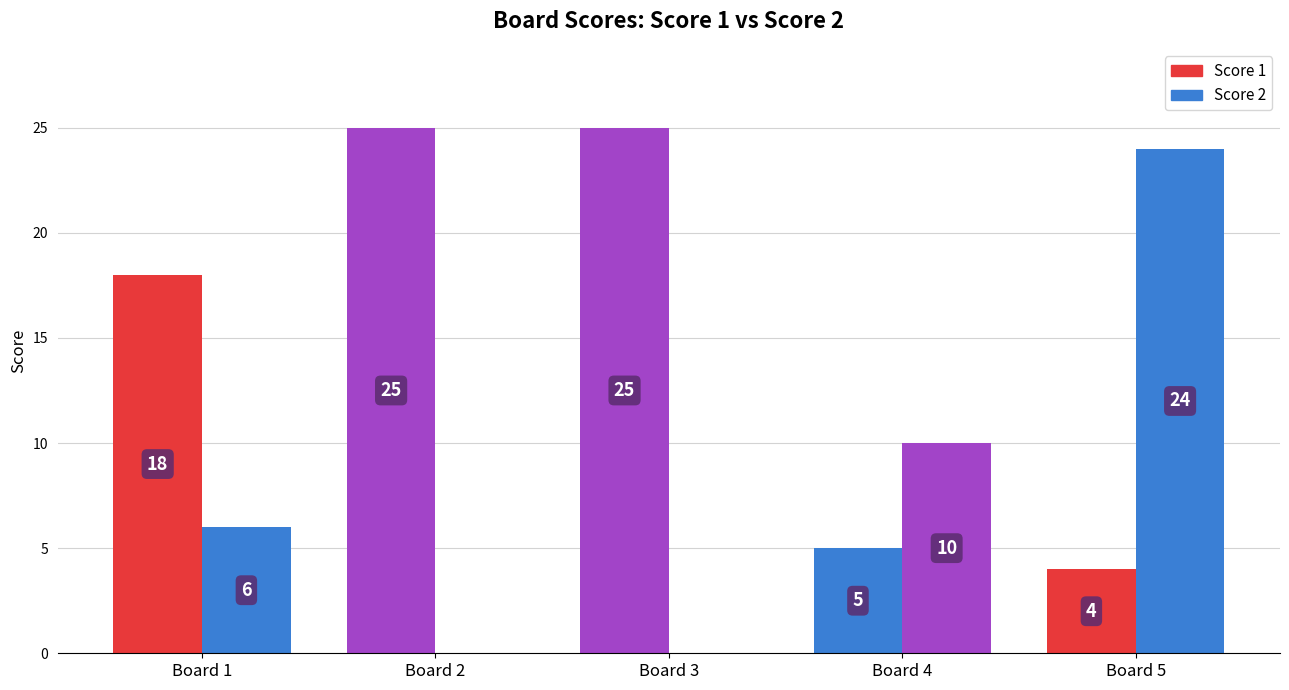

How many data points does each series have?

5